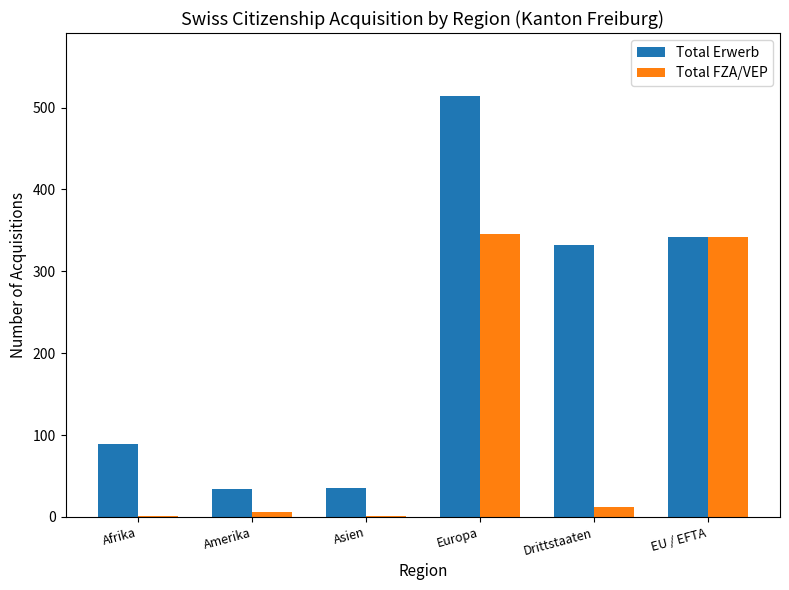

The value of Total Erwerb at Drittstaaten is 332. True or false?

True